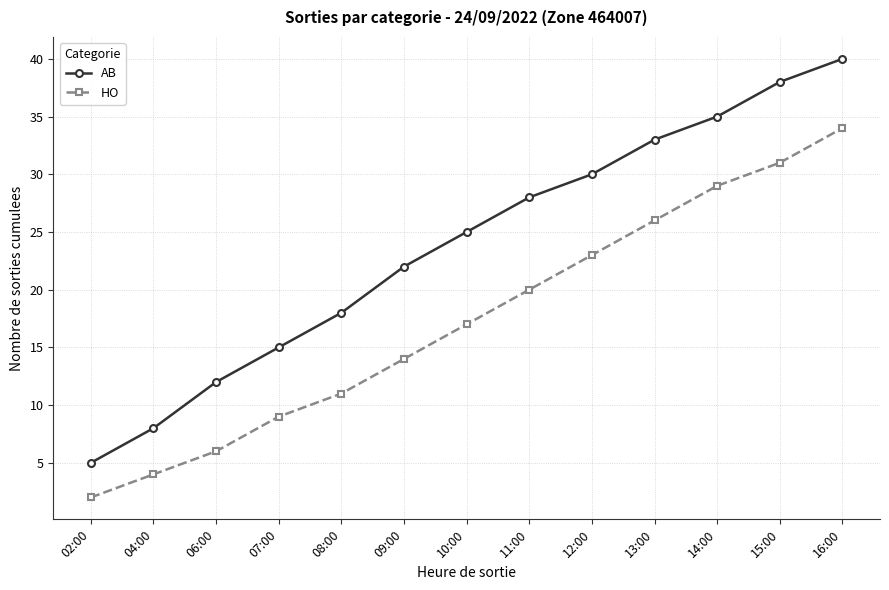

Which series has the largest range (max minus min)?

AB